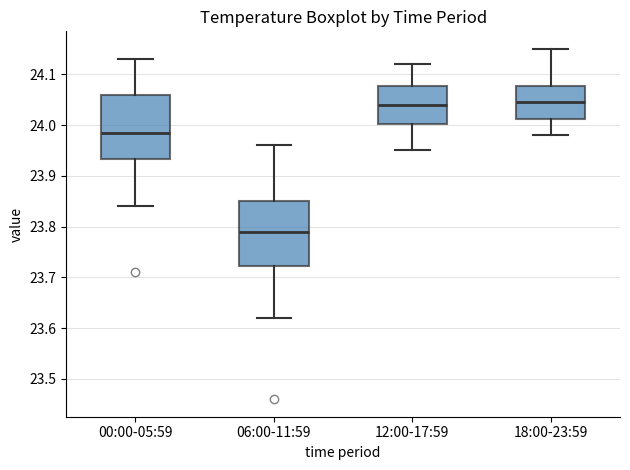

Where is the lower edge of the box for 12:00-17:59 on the y-axis? The values are not printed on the chart, so give them approximately, as read against the axis.

24.00